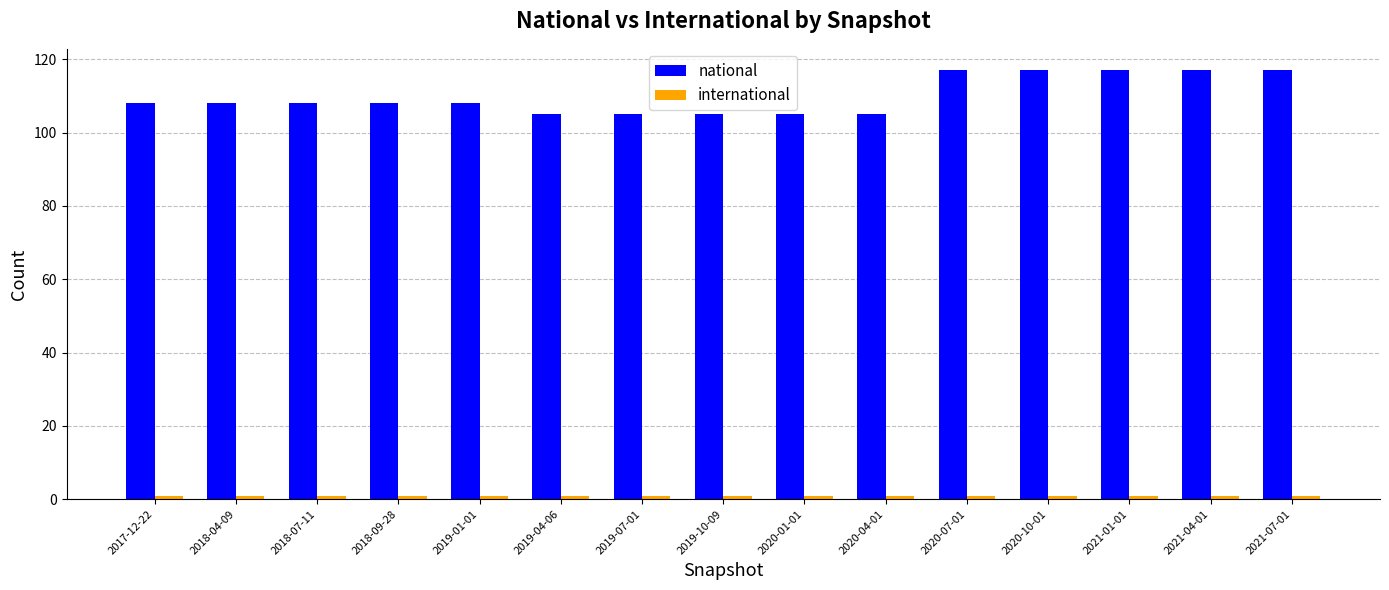

What is the label of the 2nd bar from the left?

2018-04-09